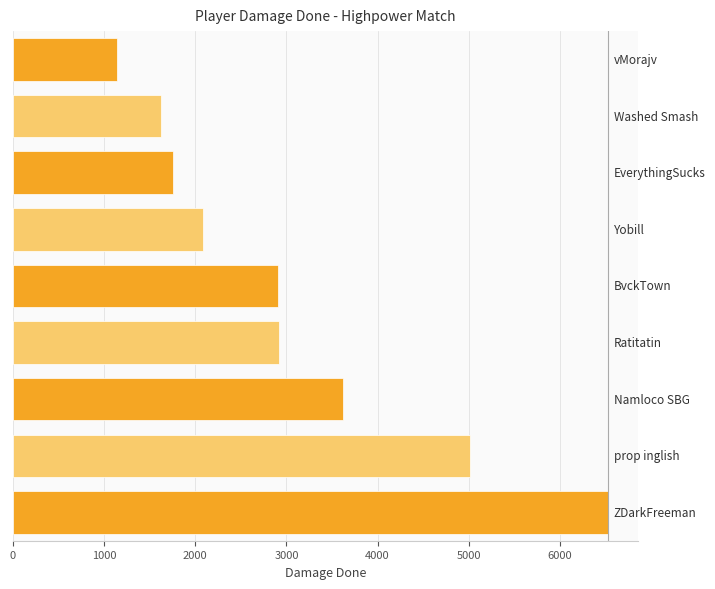

What is the minimum value shown in the chart?

1145